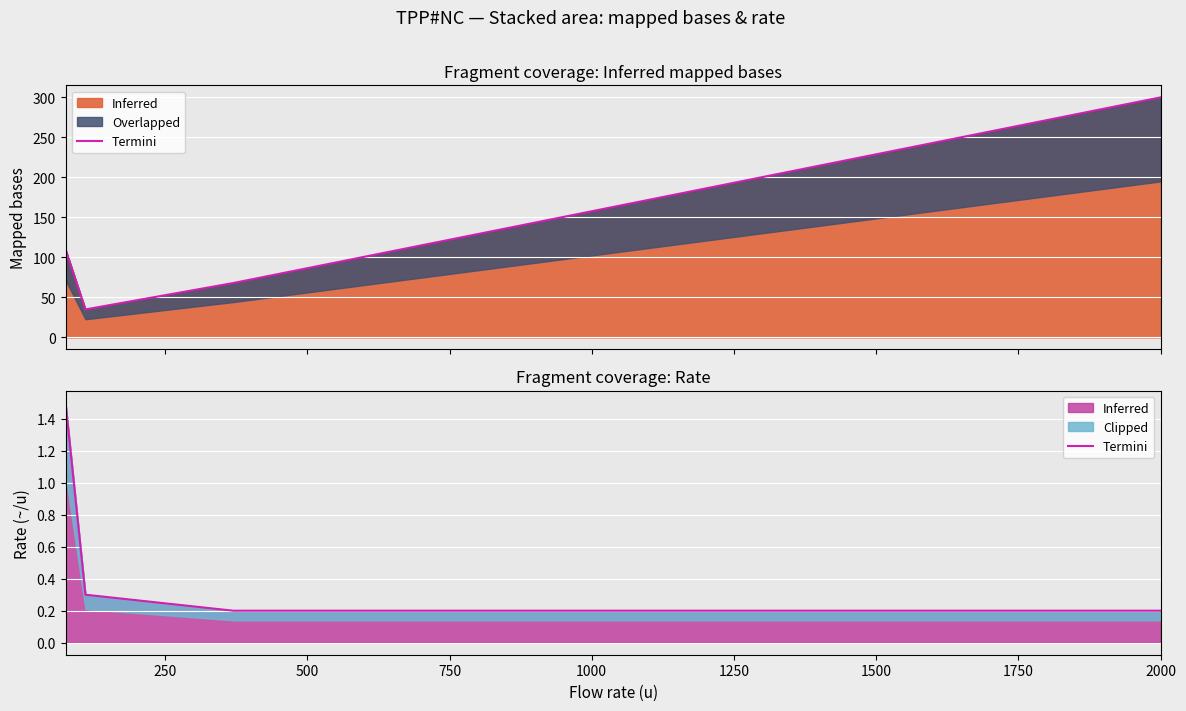

What is the difference between the maximum and minimum values?

1.3